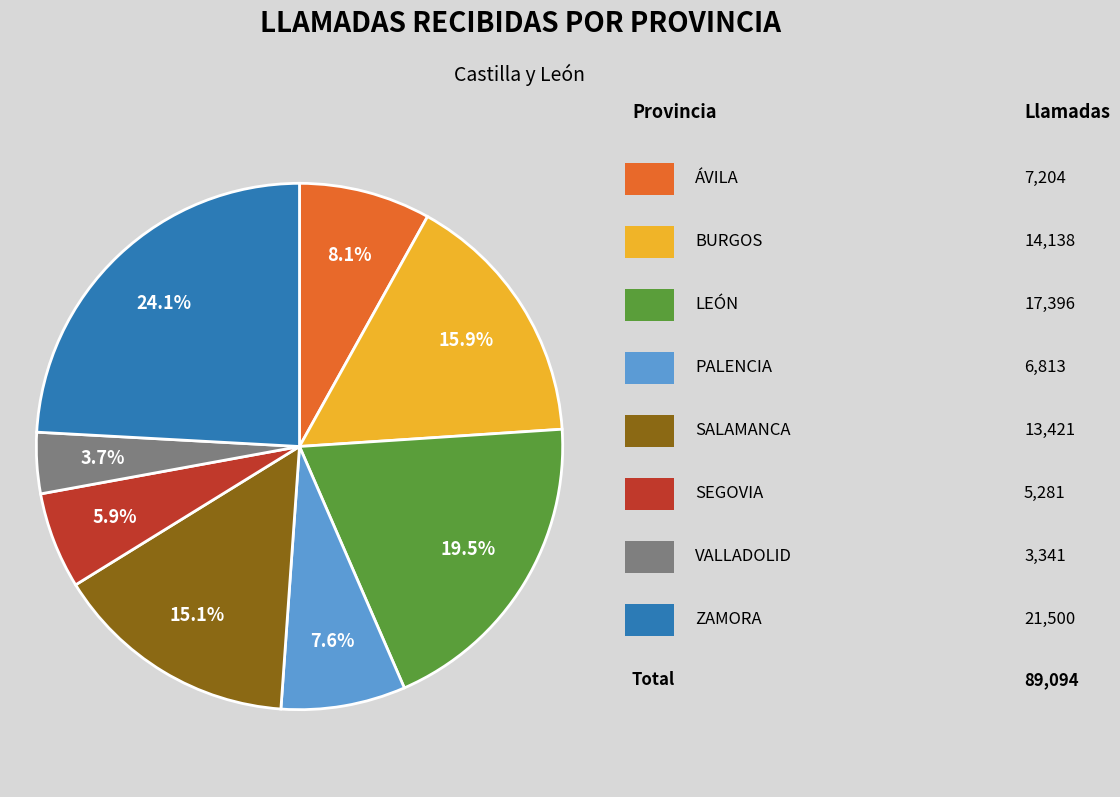

Does any single category account for the majority?

No